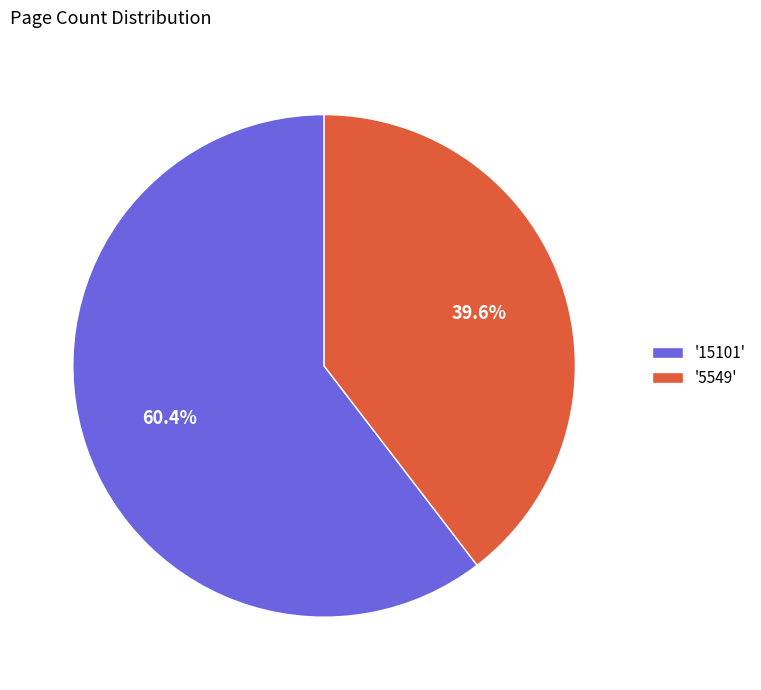

Does any single category account for the majority?

Yes